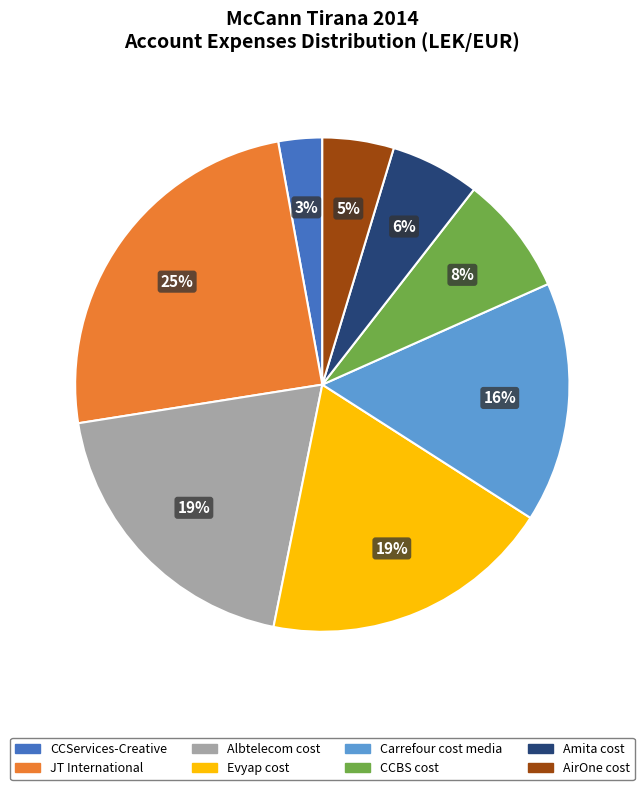

What is the ratio of the value at AirOne cost to the value at JT International?

0.2